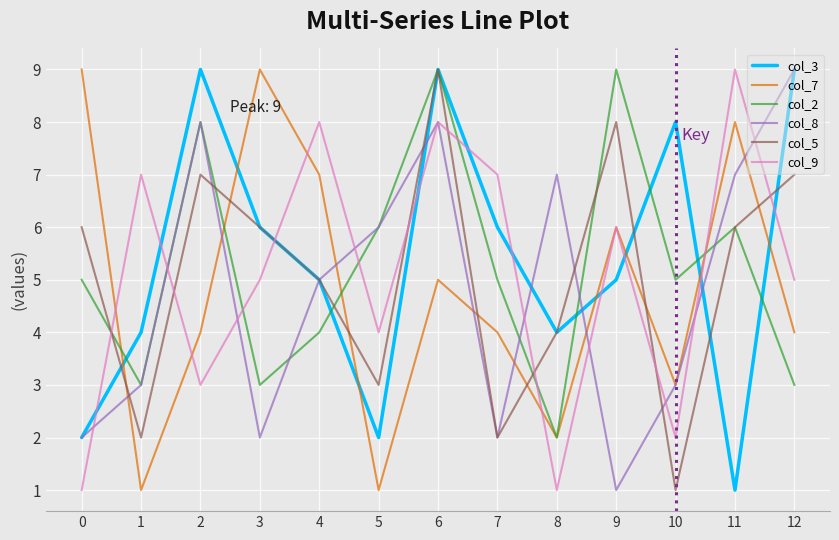

How many interior local valleys does the col_8 series have?

3